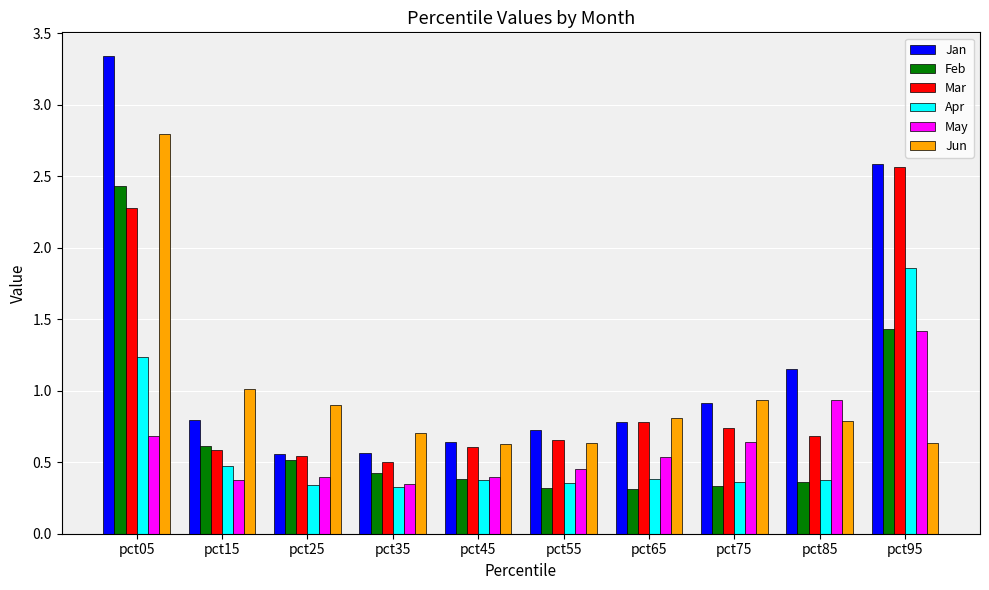

What is the maximum value for Jun?

2.8